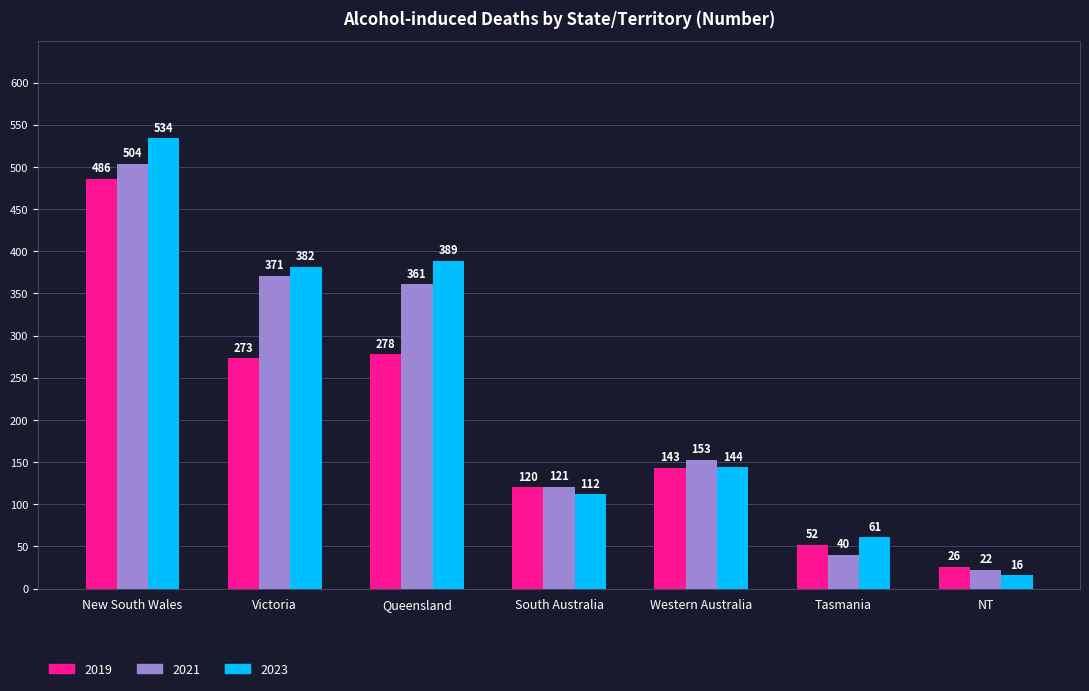

Rank the series by their maximum value, from highest to lowest.

2023, 2021, 2019